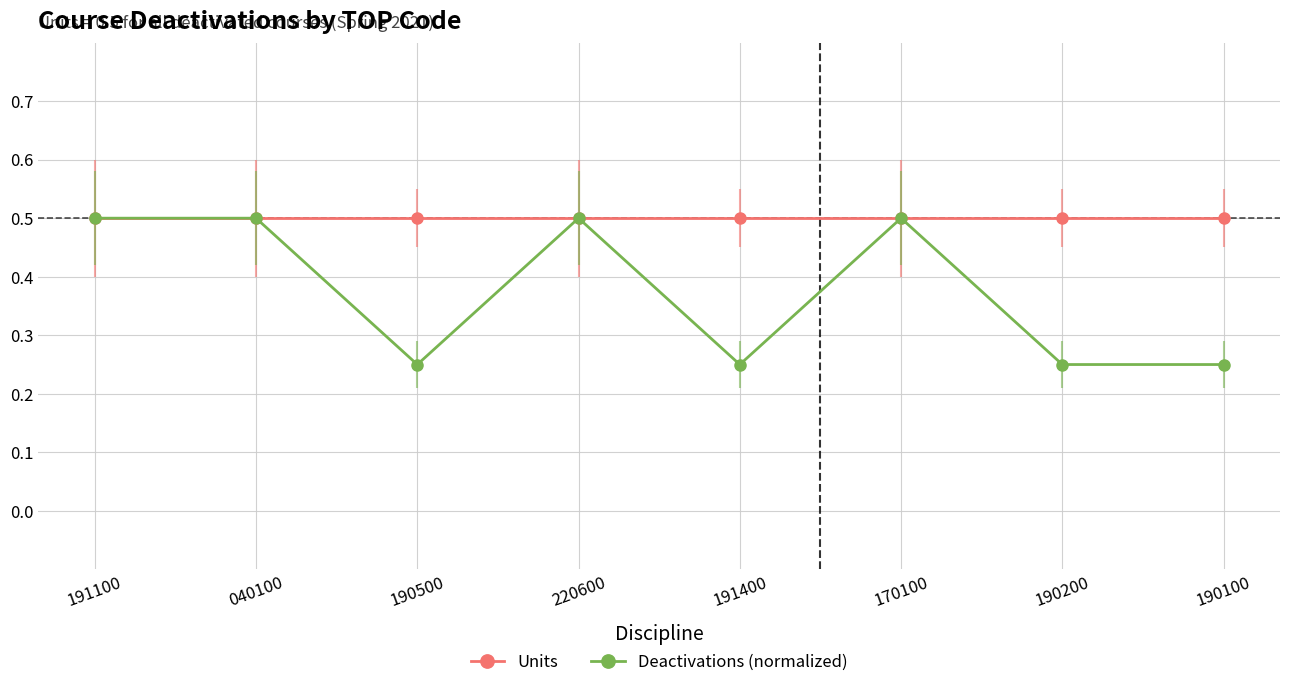

What is the label of the 8th point from the left?

190100